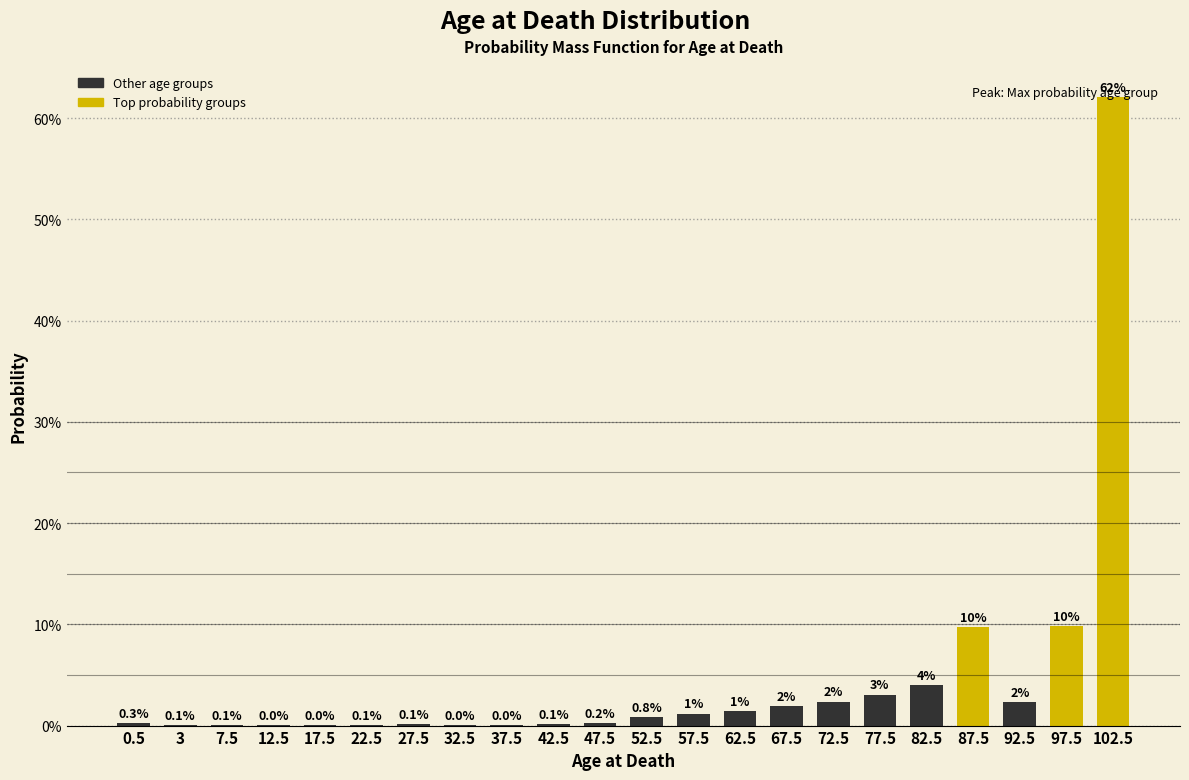

What is the sum of the values at 97.5 and 52.5?

10.6